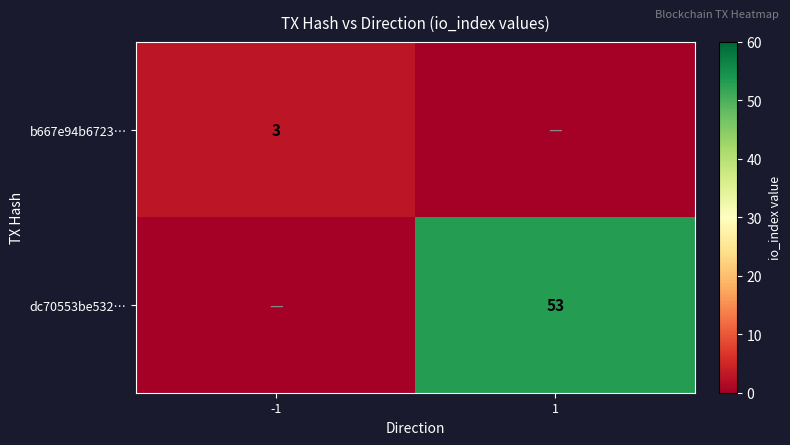

The b667e94b6723… series shows 1 at -1. True or false?

False